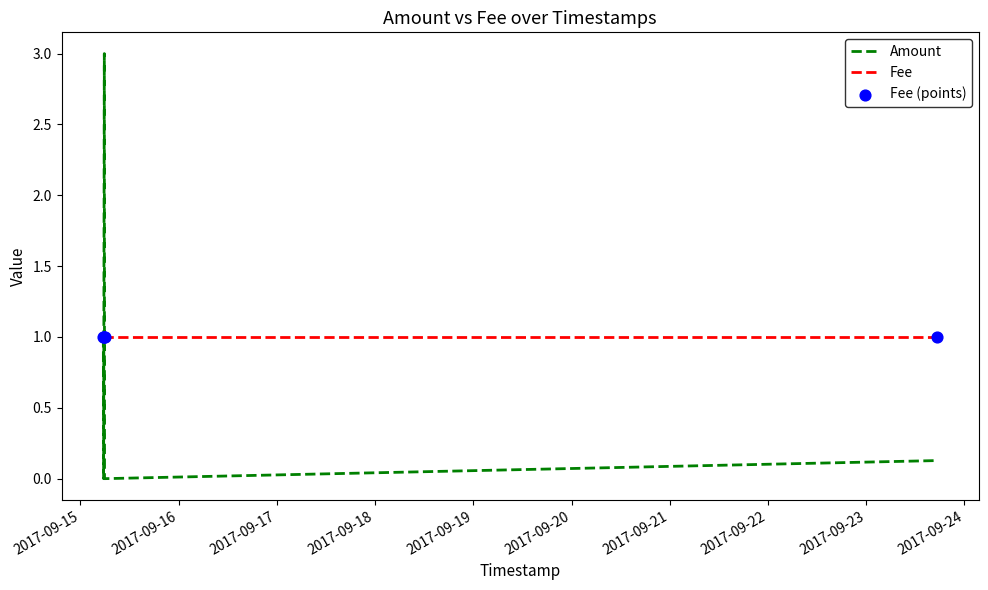

Rank the series by their maximum value, from highest to lowest.

Amount, Fee